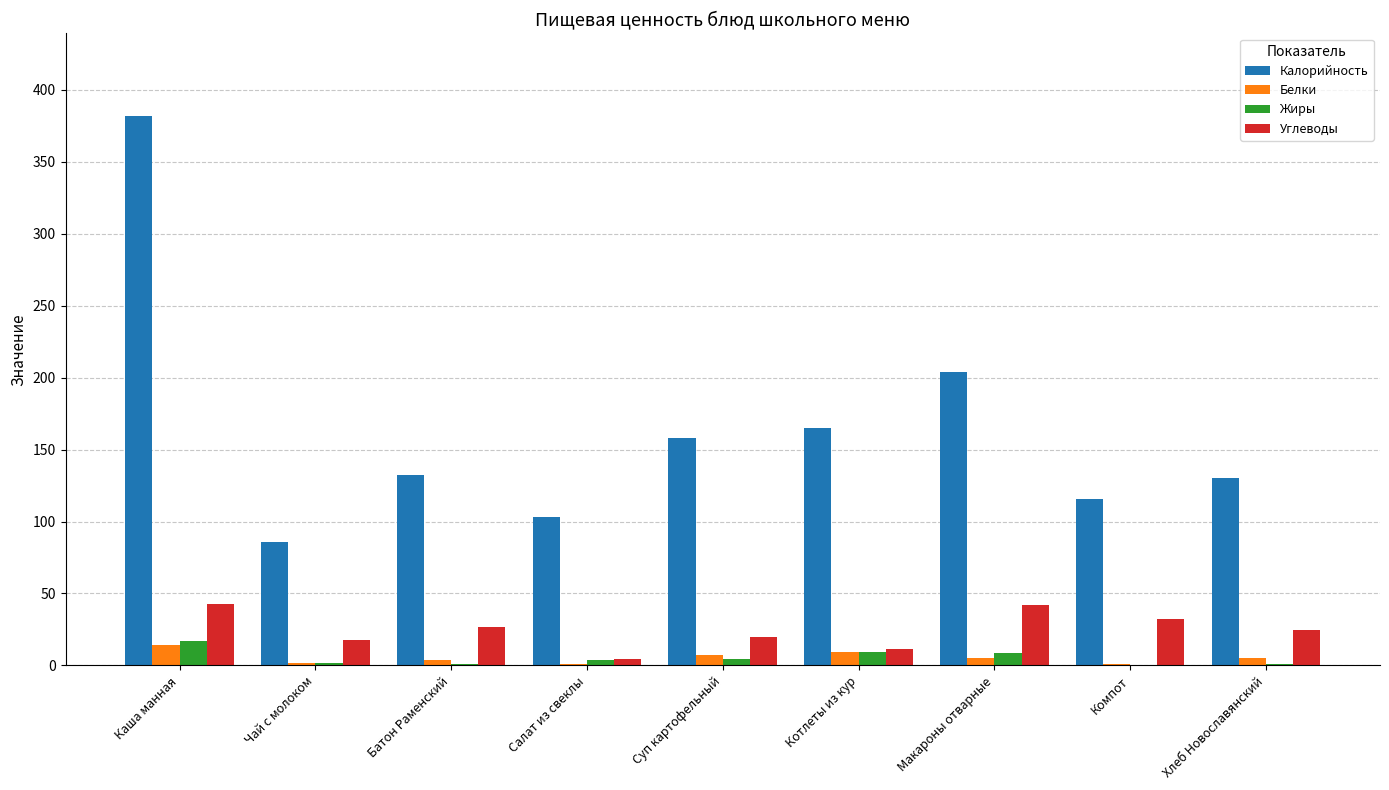

What is the maximum value shown in the chart?

382.0